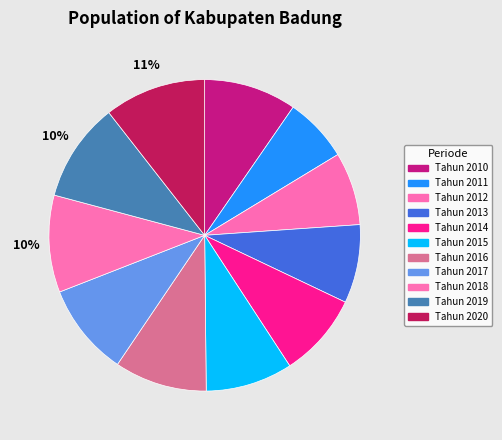

What is the change in value from Tahun 2018 to Tahun 2019?

+0.1